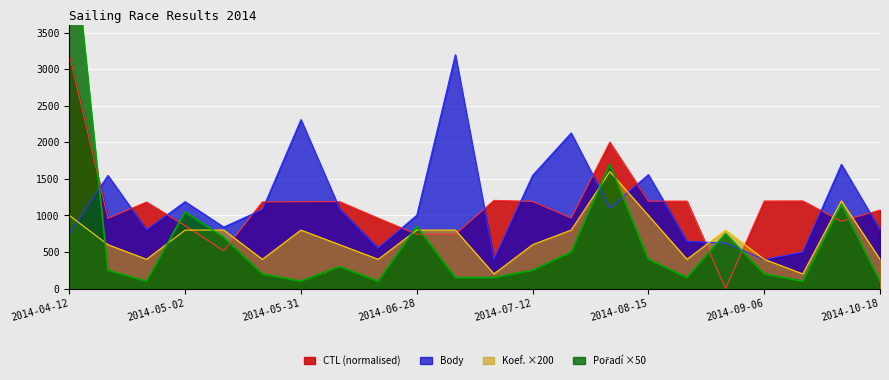

What is the maximum value shown in the chart?

5350.0